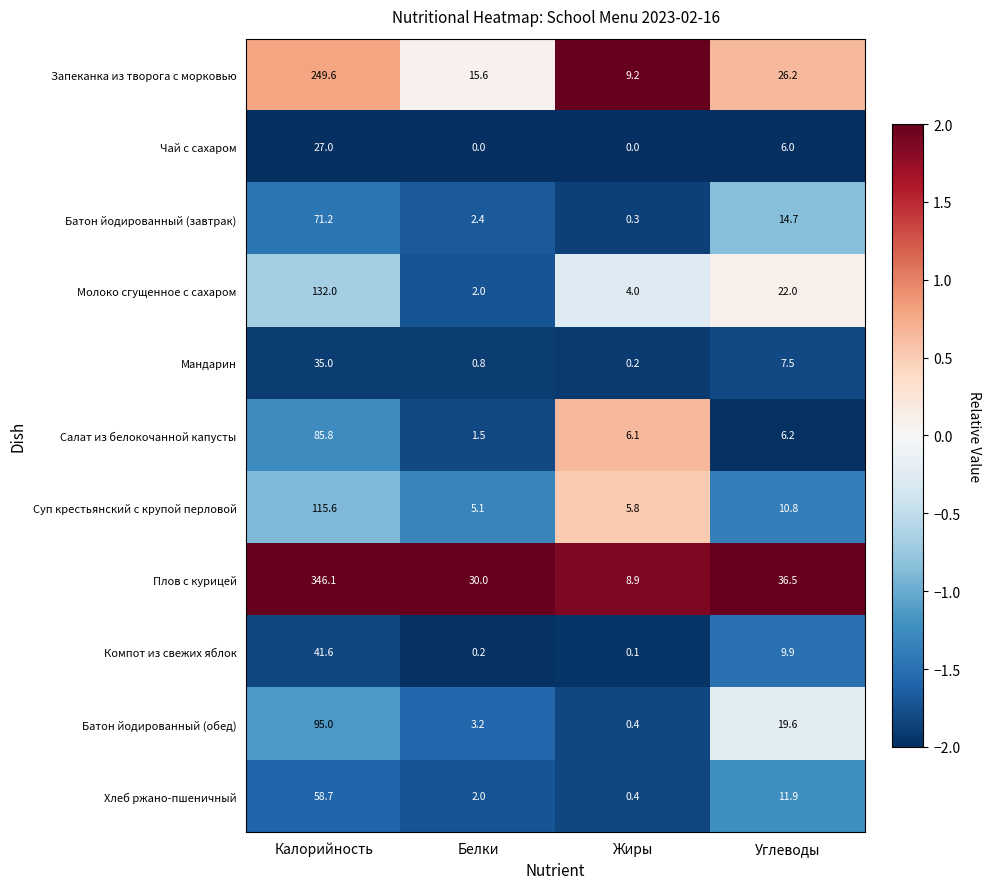

What is the total value across all series at Углеводы?

171.3